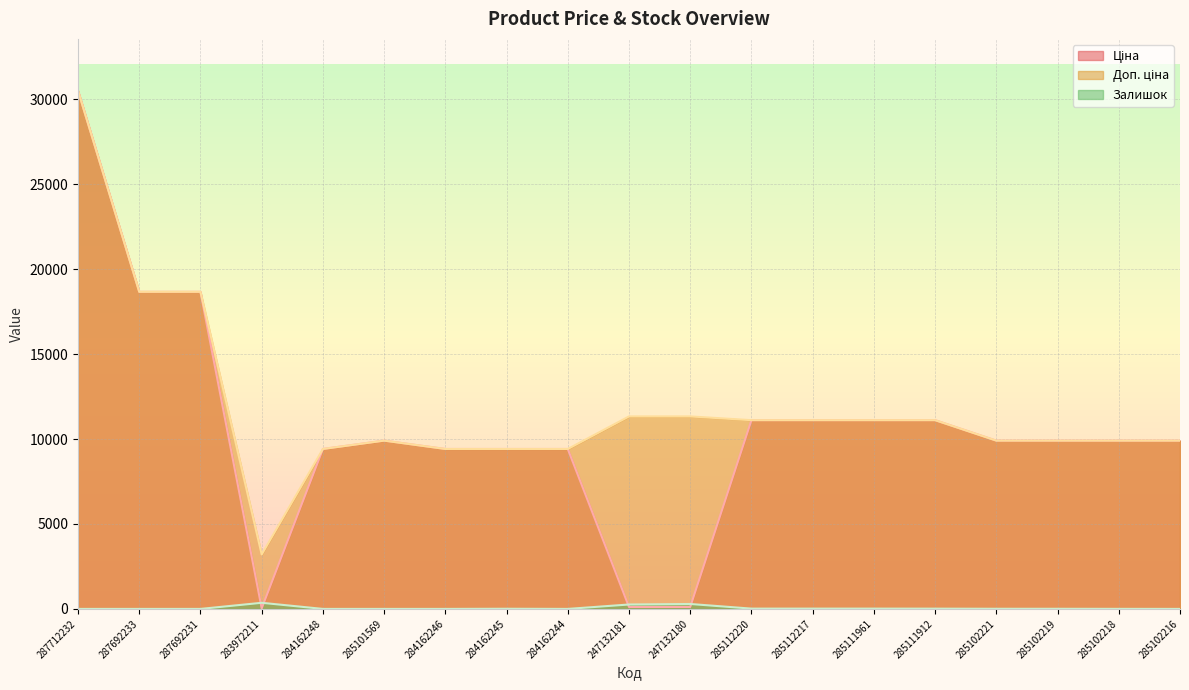

The value of Ціна at 284162244 is 9416.9. True or false?

True